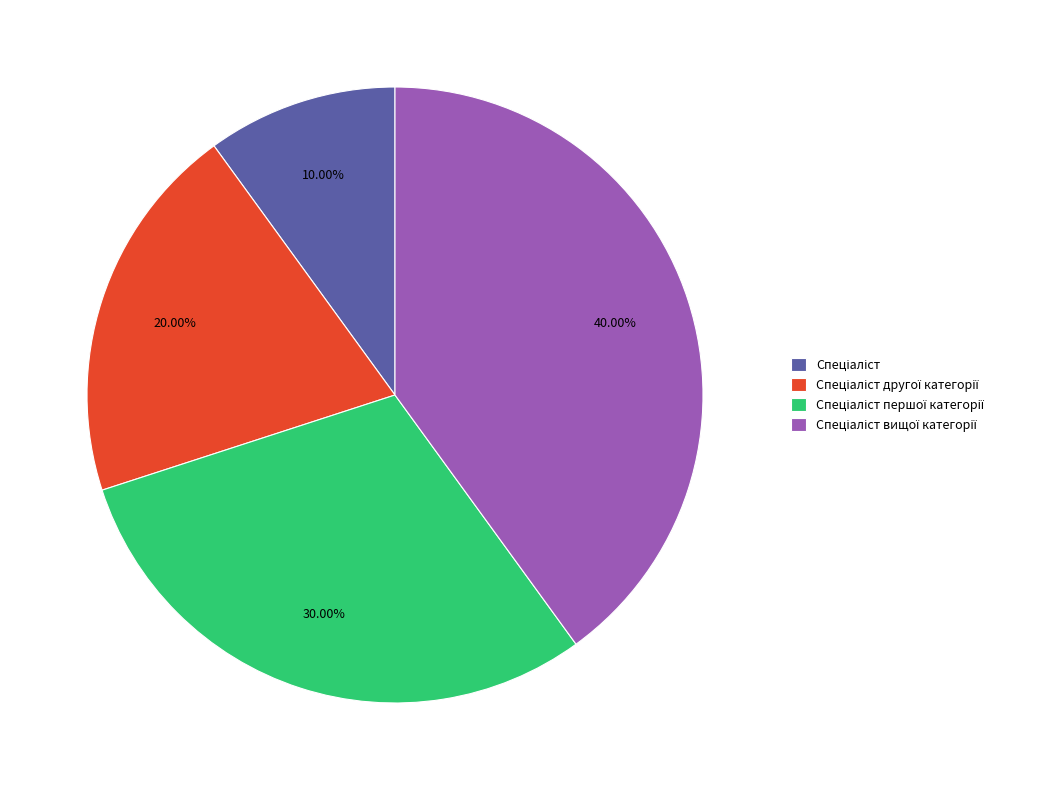

Is there any slice that represents more than half of the pie?

No